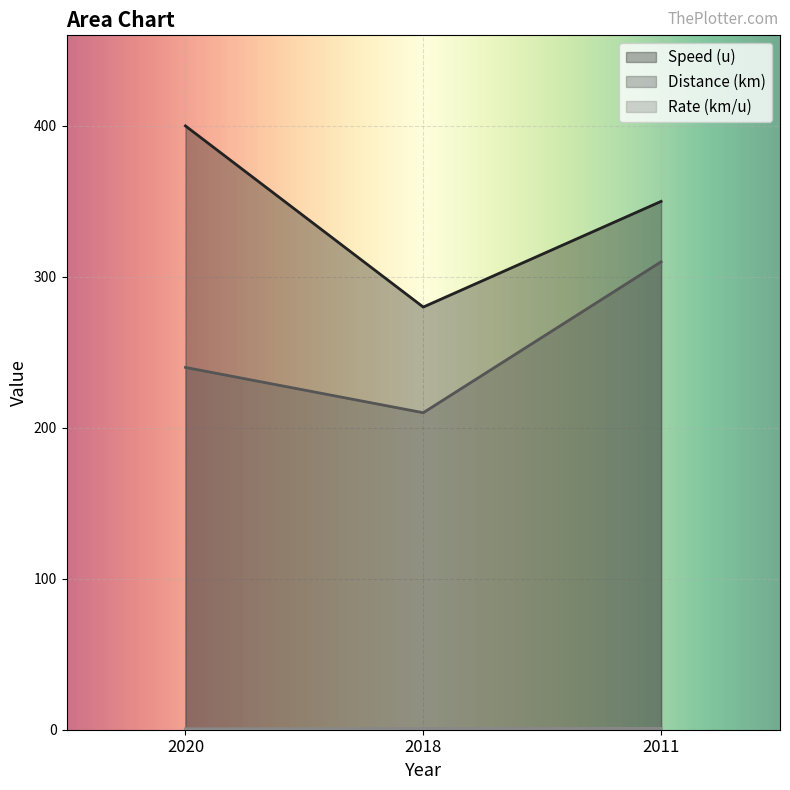

Rank the series by their average value, from highest to lowest.

Speed (u), Distance (km), Rate (km/u)